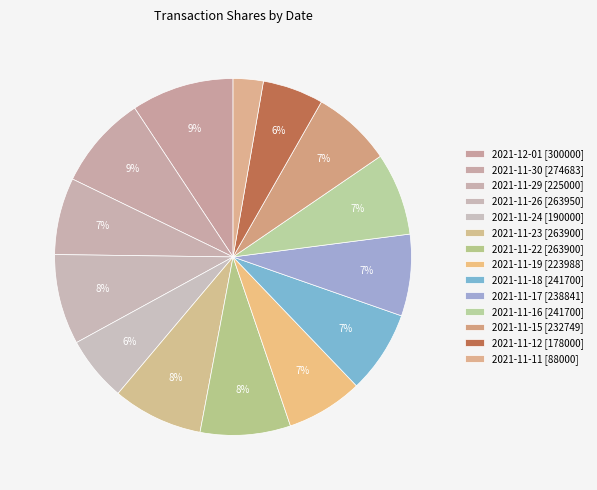

How many slices are in this pie chart?

14